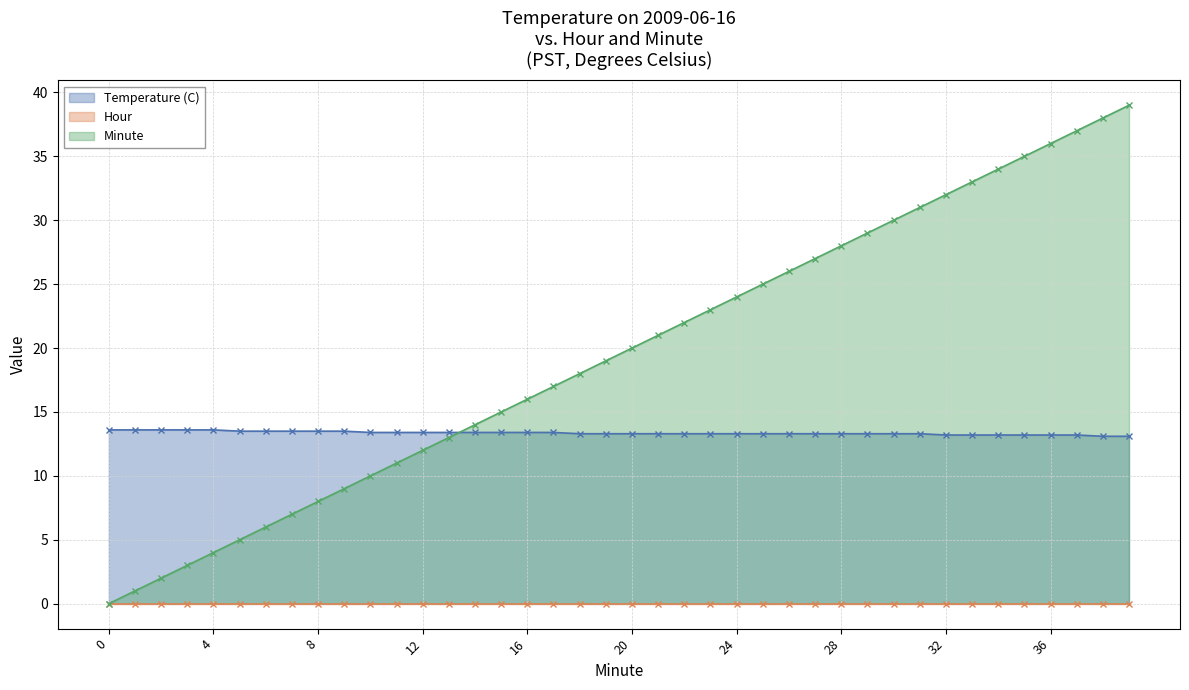

Which has a higher value, 33 or 39?

33